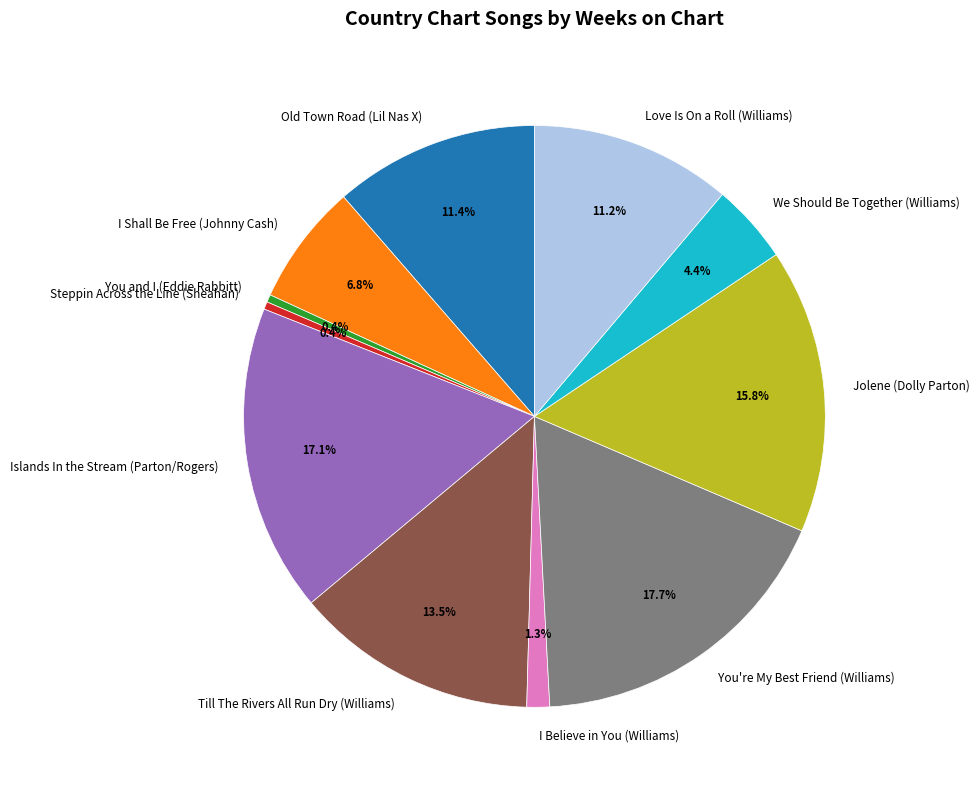

What portion of the pie excludes Steppin Across the Line (Sheahan)?

99.6%